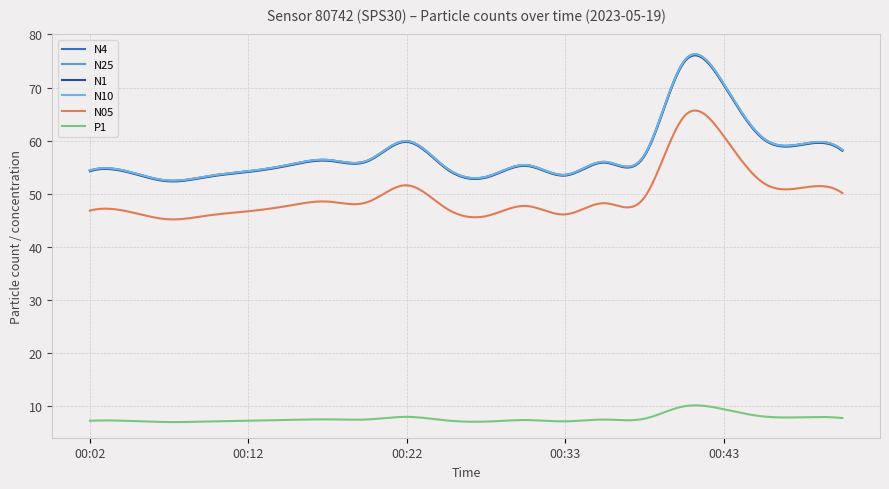

Where does the N10 series first go above 55?

00:15